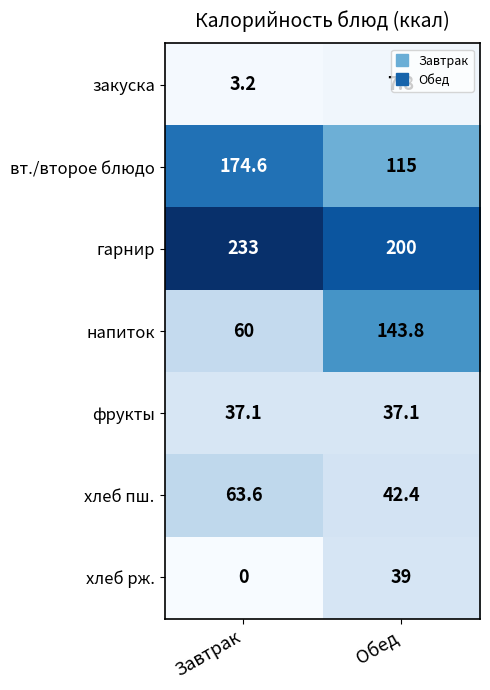

What is the spread (max minus min) of values at Обед?

192.2